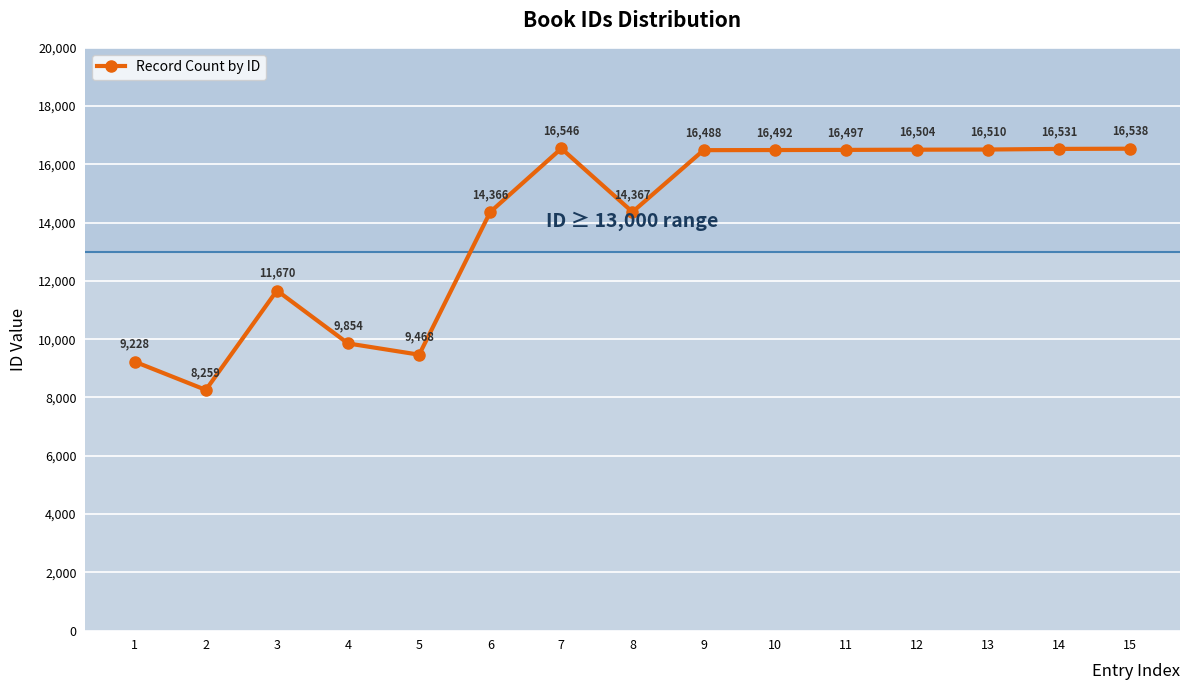

What is the value of the 1st point from the left?

9228